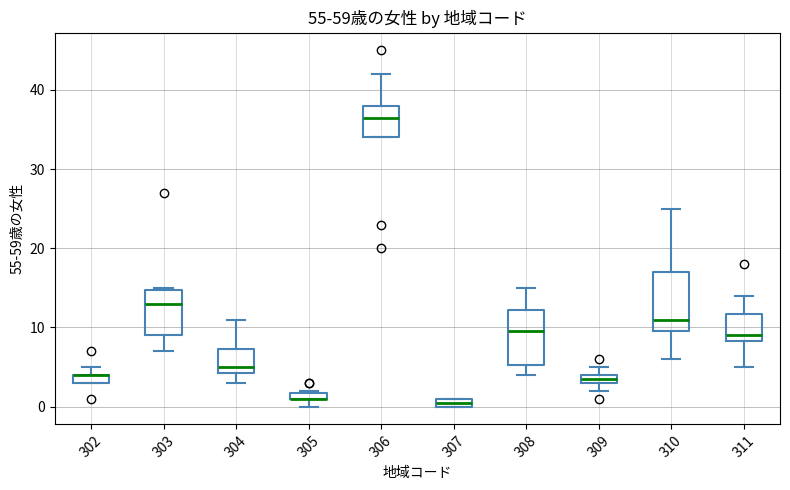

Where is the lower edge of the box at x = 308 on the y-axis? The values are not printed on the chart, so give them approximately, as read against the axis.

5